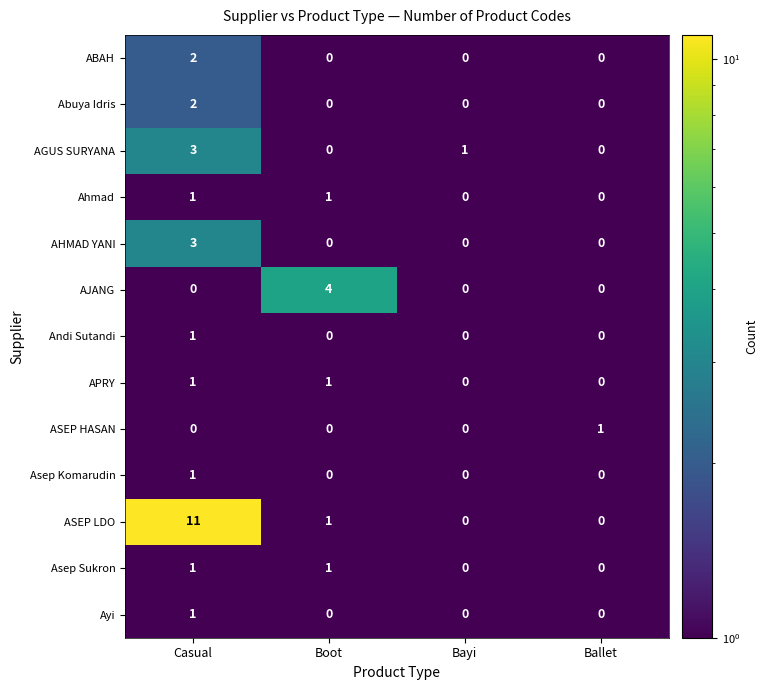

Which category has the highest value in the AHMAD YANI series?

Casual